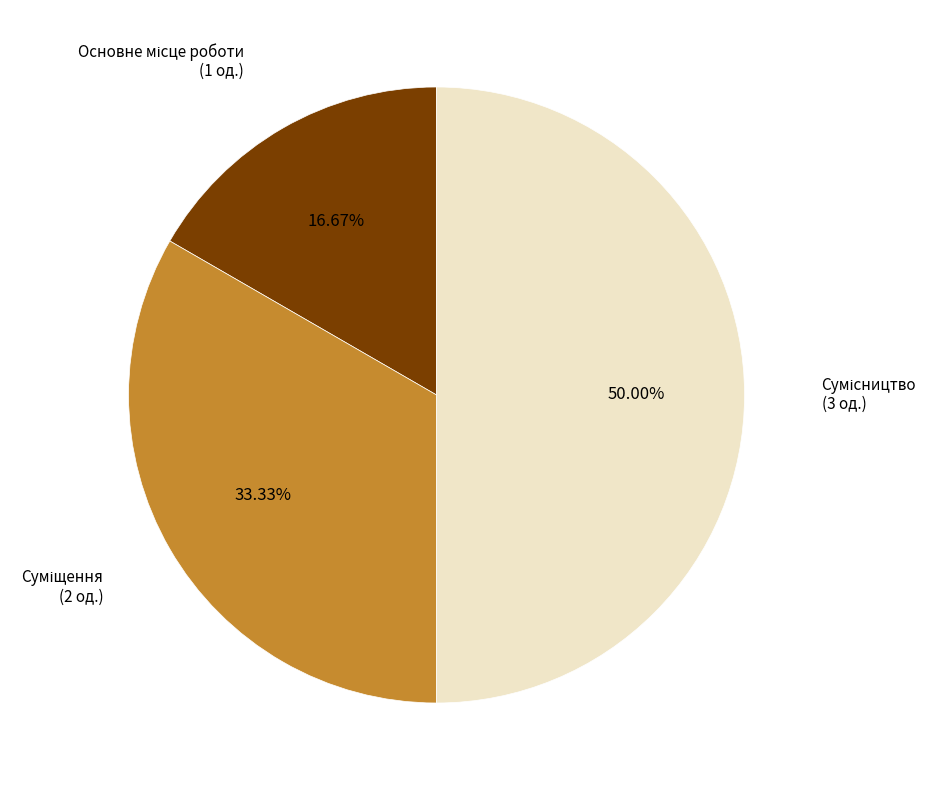

Between Сумісництво and Суміщення, which is larger?

Сумісництво